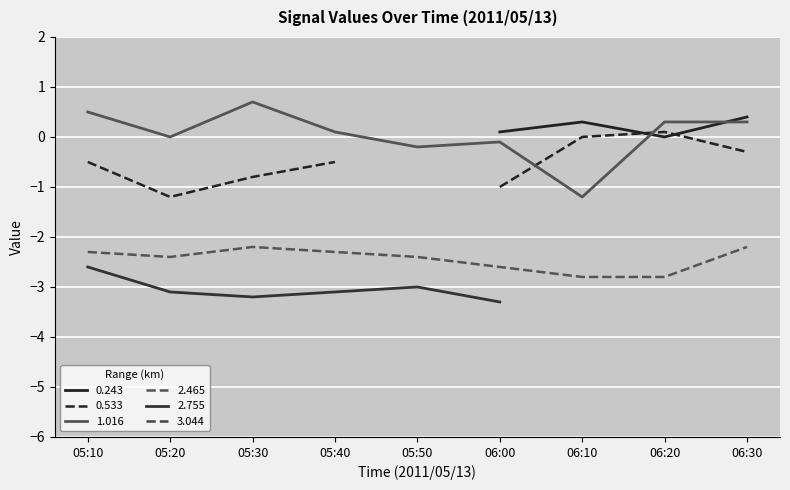

True or false: 2.465 has a value of -4.9 at 06:20.

False